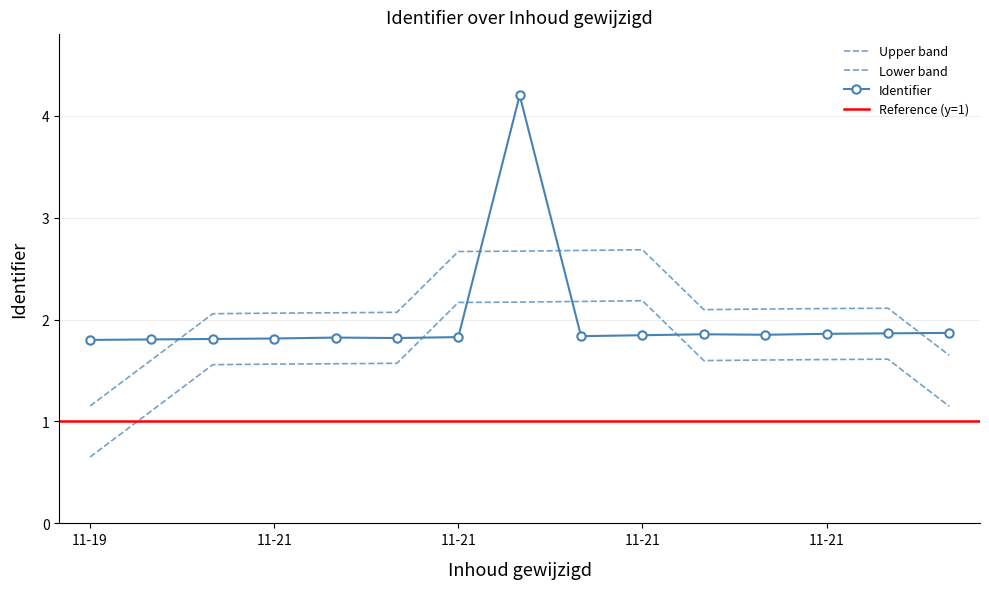

What is the greatest value displayed?

4.2